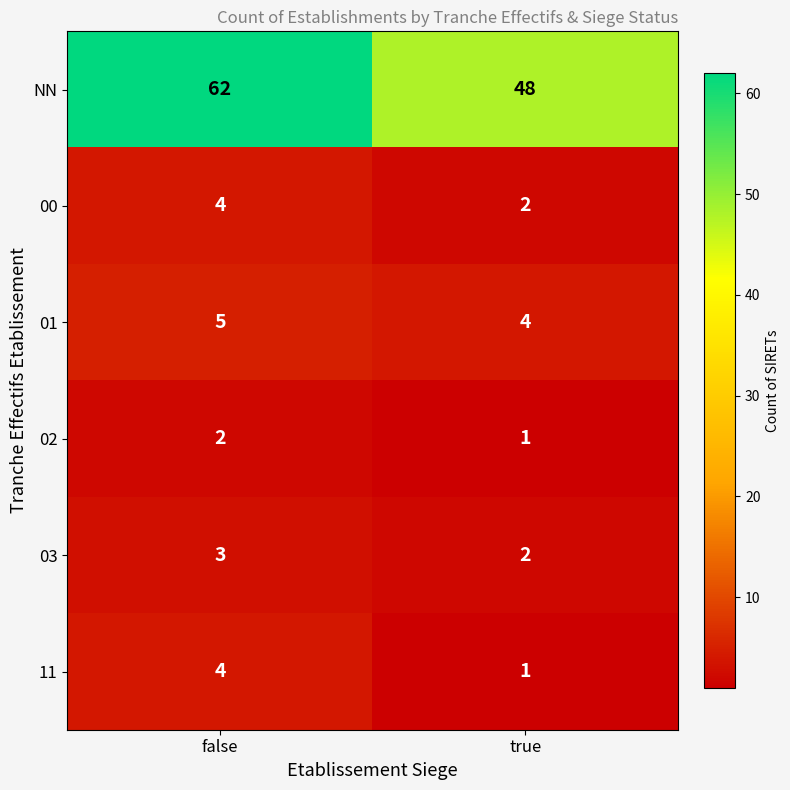

What is the difference between the maximum and minimum values in the NN series?

14